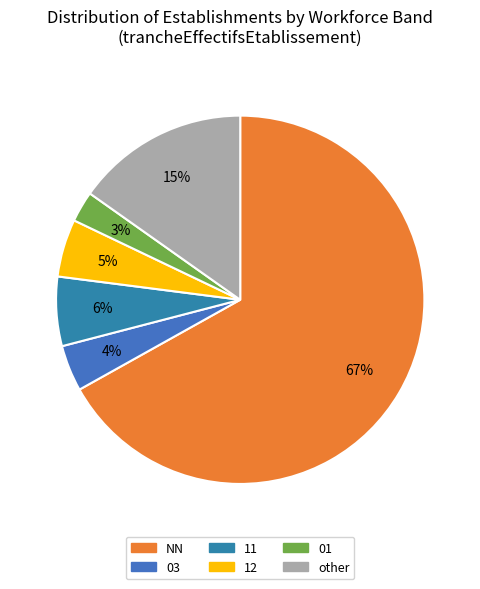

To the nearest percent, what is the difference between the largest and smallest slice percentages?

64%